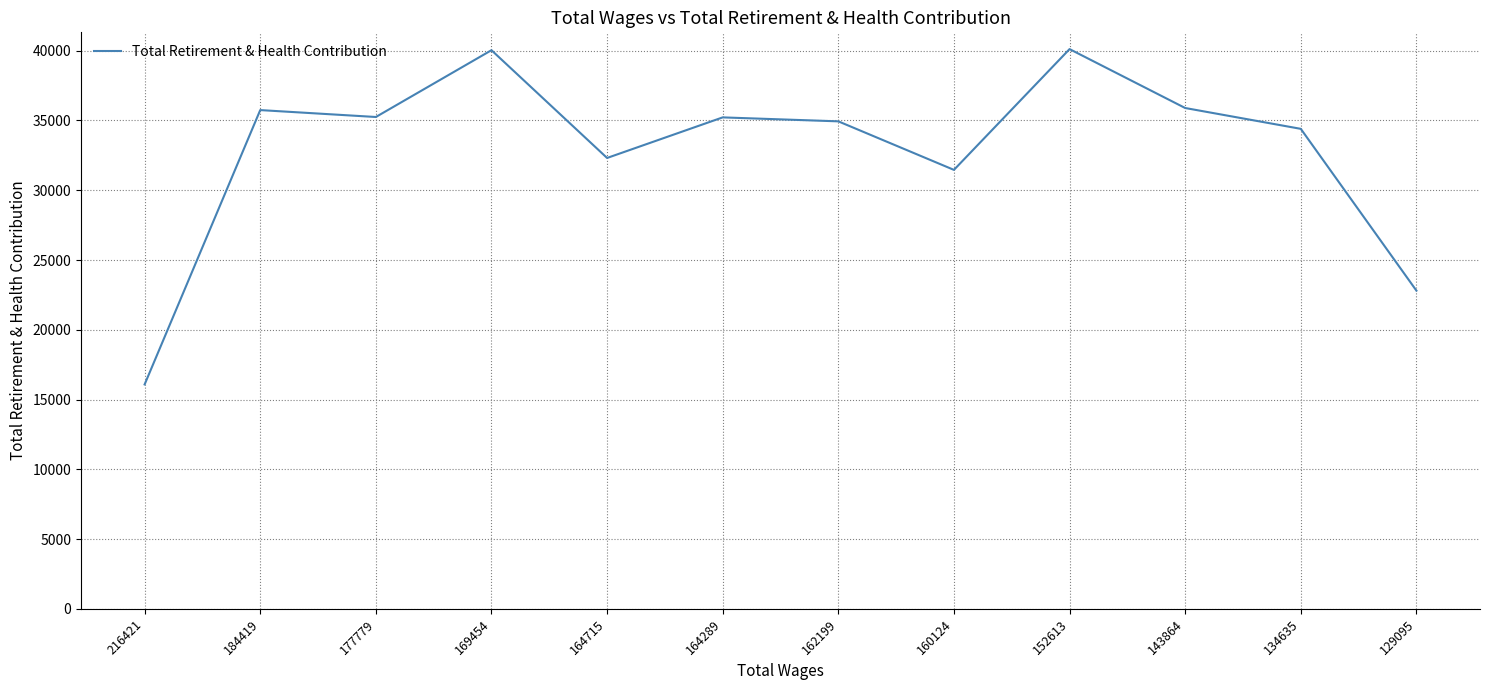

Approximately how many times larger is the value at 152613 compared to 162199?

1.1